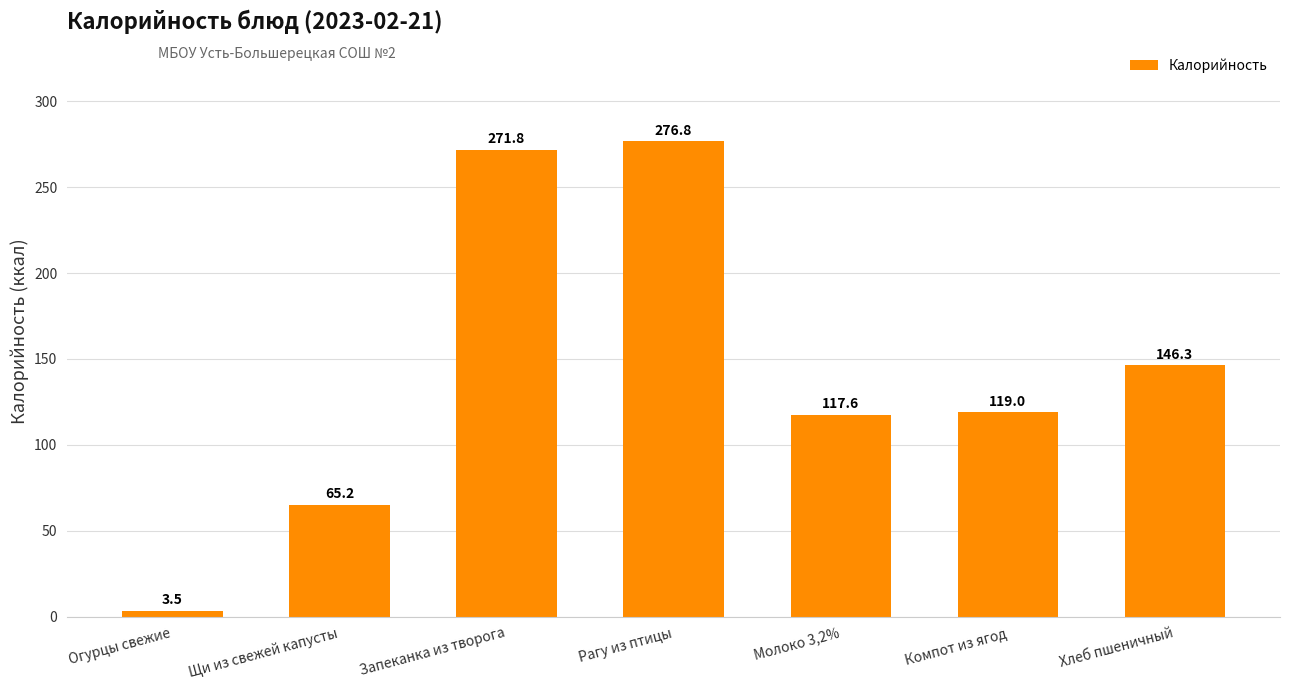

Reading right to left, list all the values displayed in this chart.

146.3	119.0	117.6	276.8	271.8	65.2	3.5